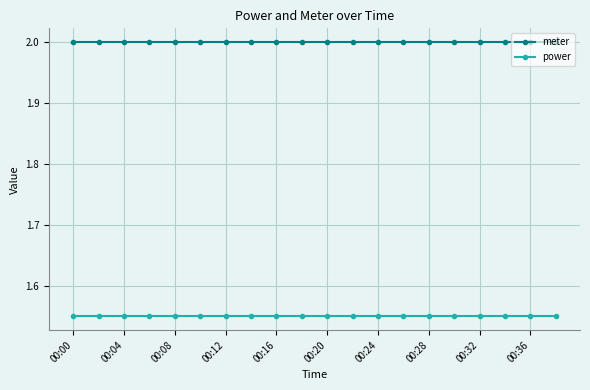

True or false: power and meter intersect in this chart.

False